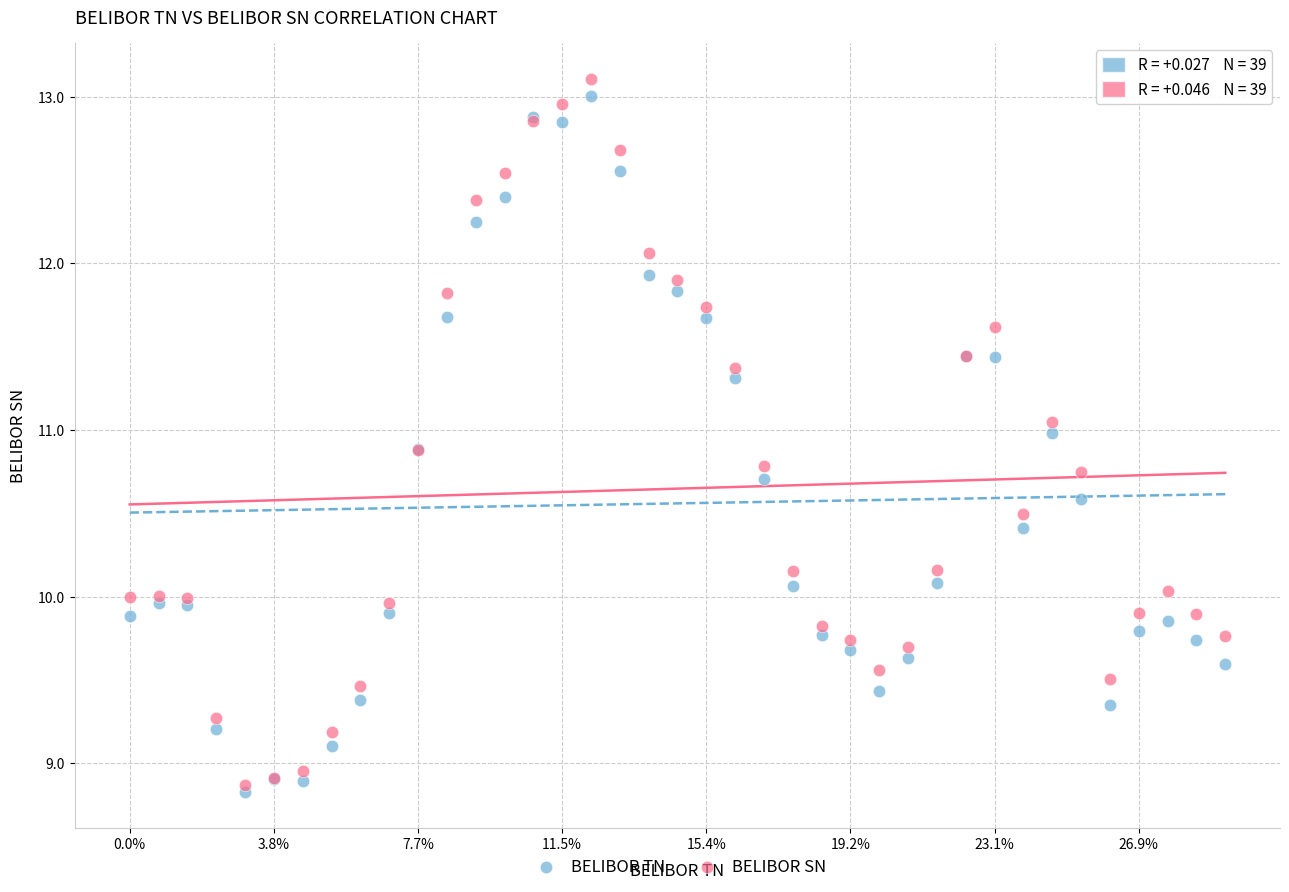

Which series reaches the maximum Y coordinate?

BELIBOR SN